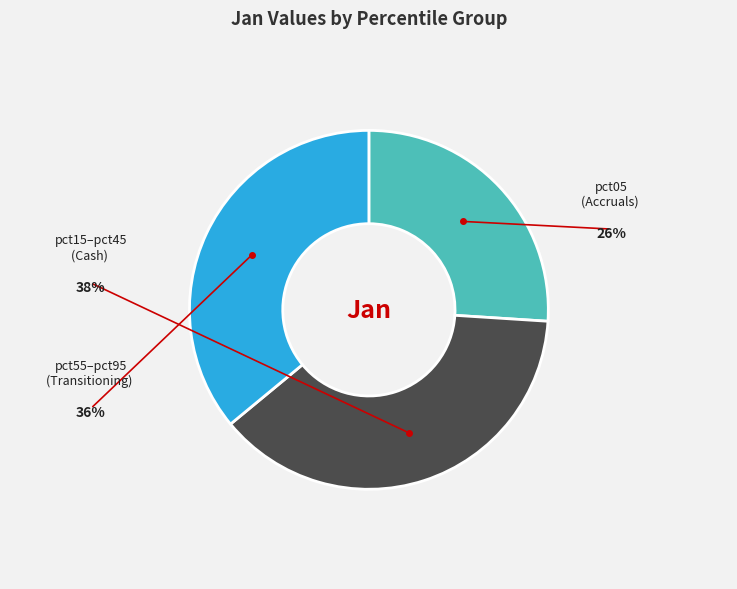

Does any single category account for the majority?

No